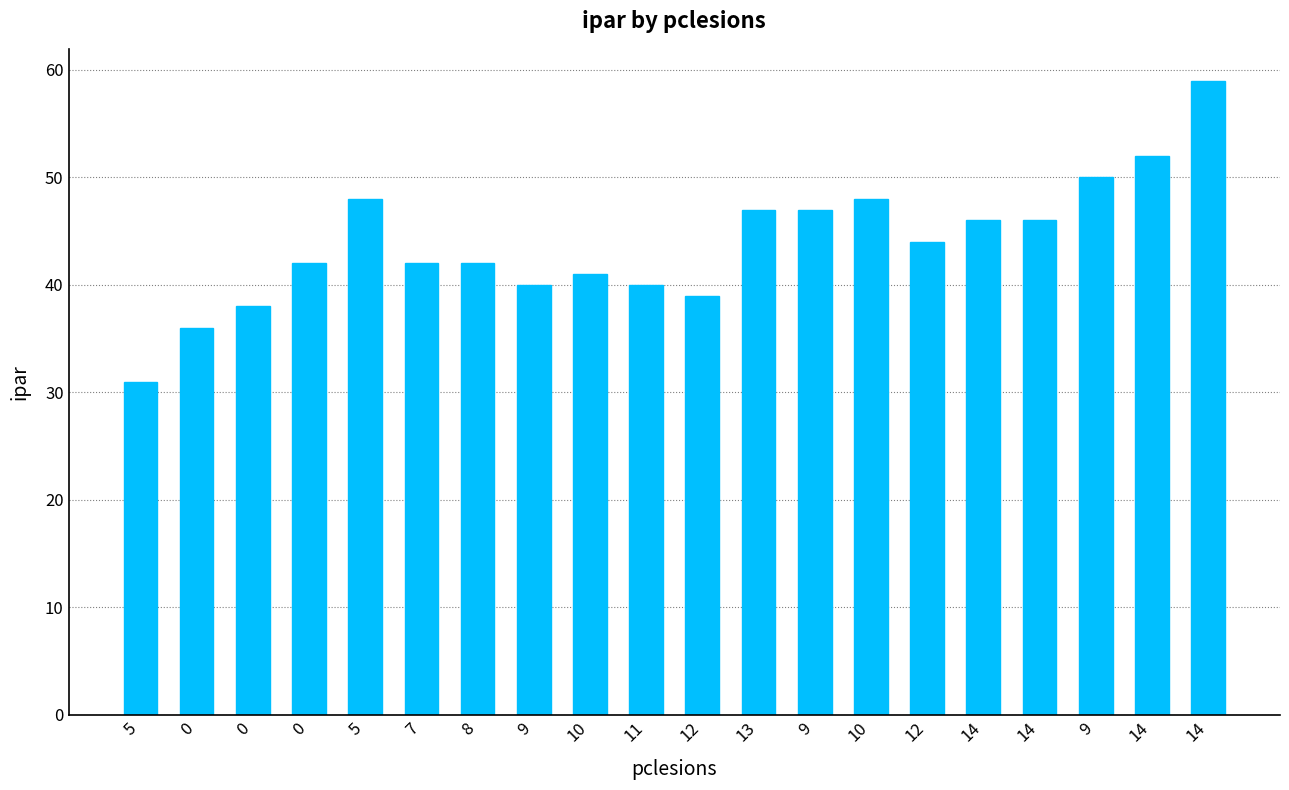

How many data points are less than 44?

10